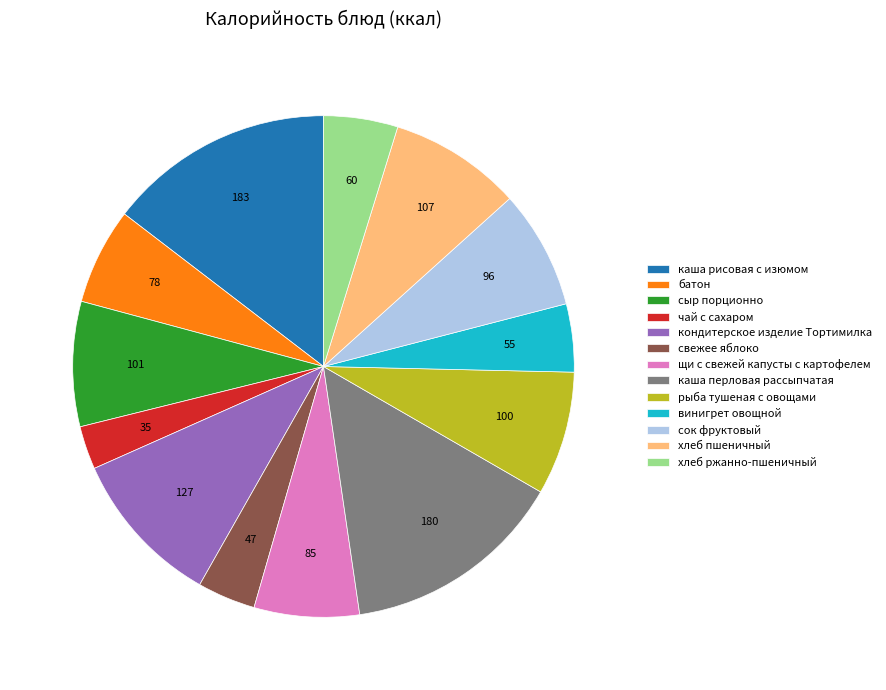

Does any single category account for the majority?

No